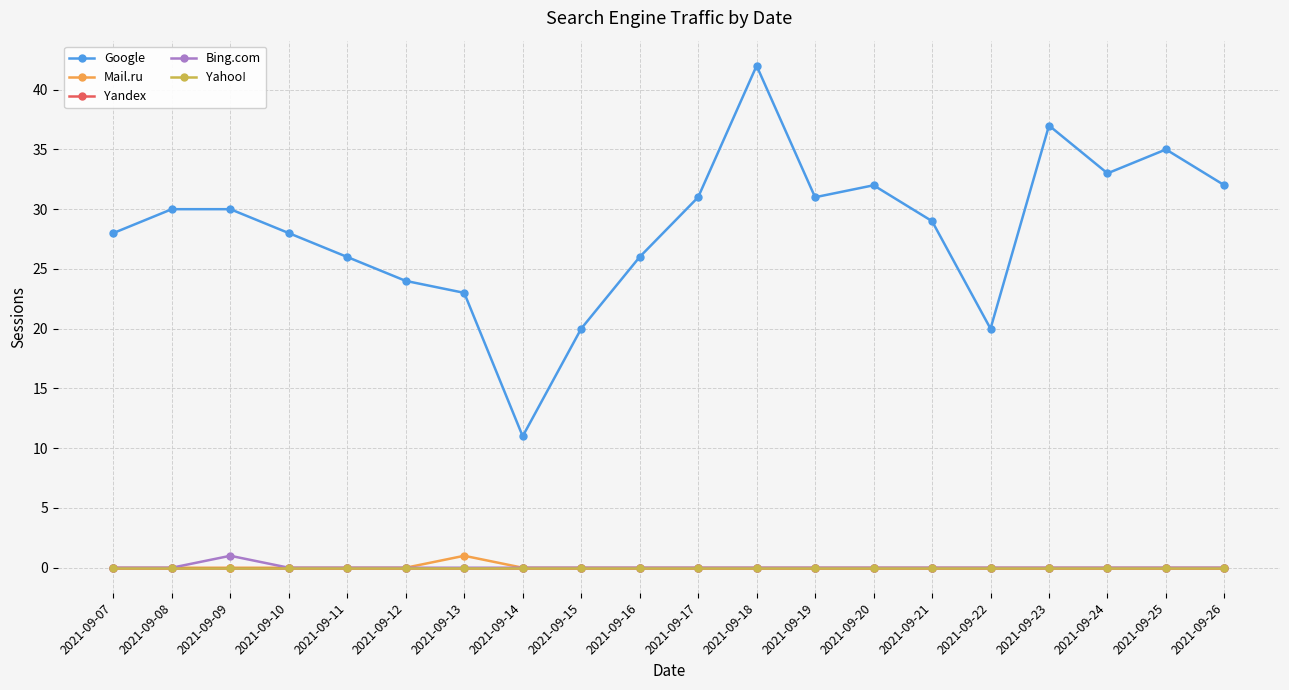

Is this an area chart (filled region under the line)?

No